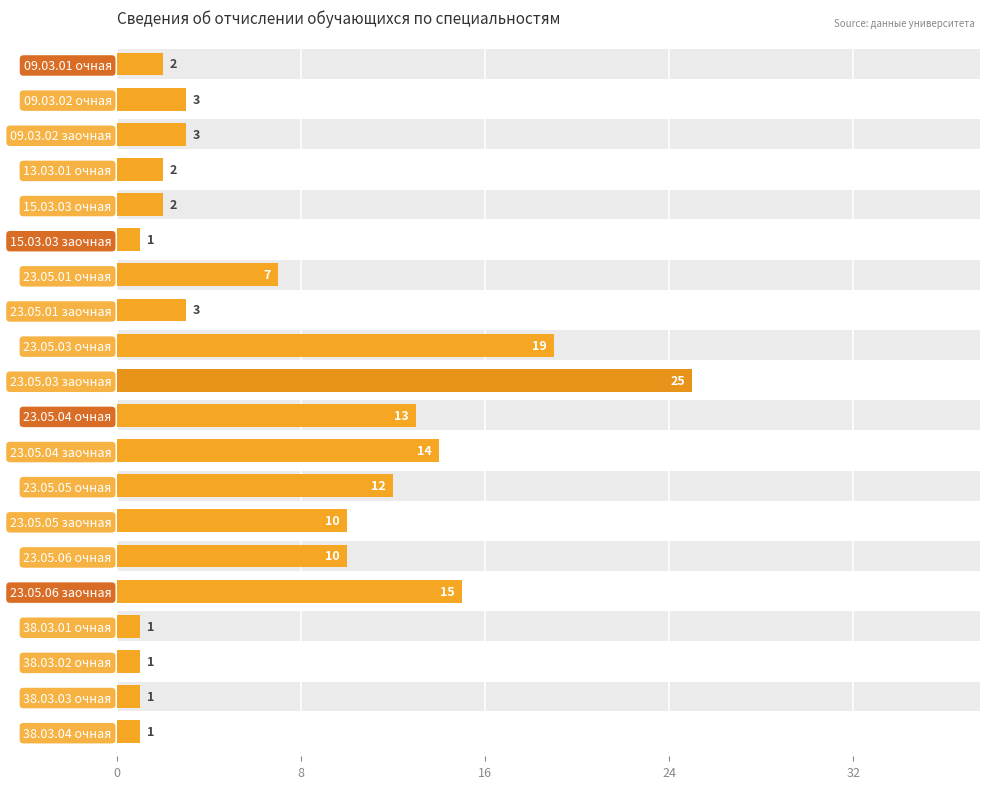

What is the difference between the values at 23.05.01 очная and 38.03.01 очная?

6